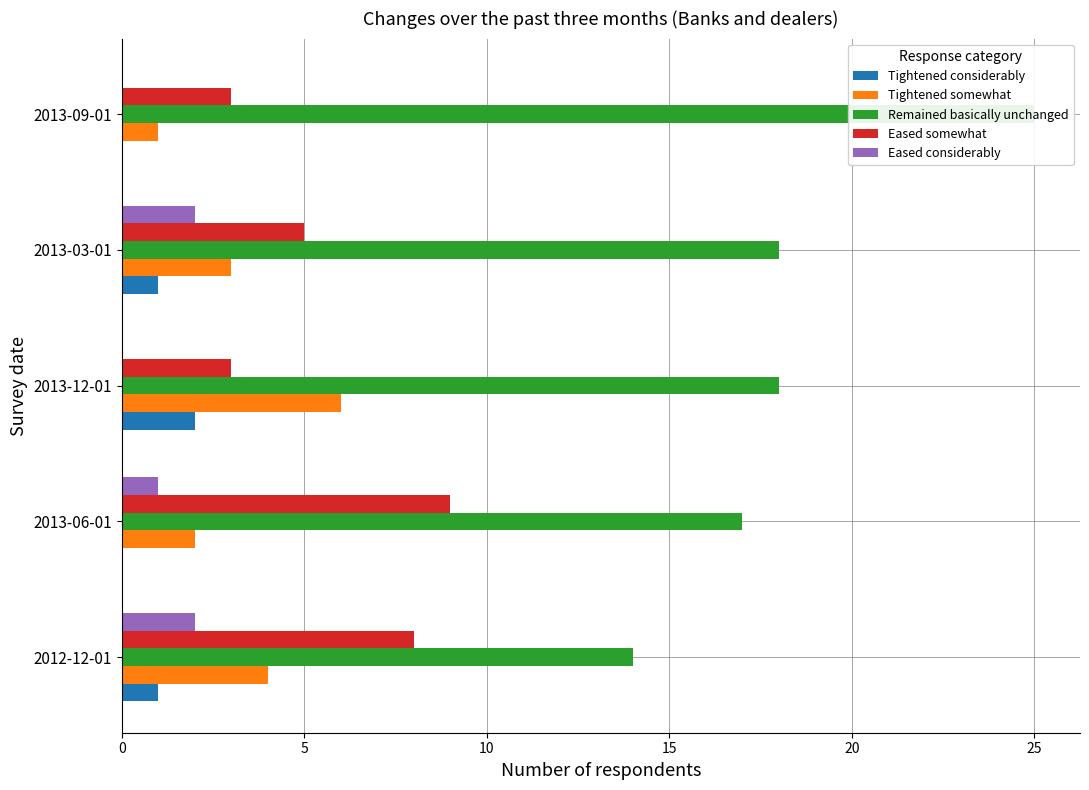

What is the sum of the Tightened considerably values at 2013-06-01 and 2013-03-01?

1